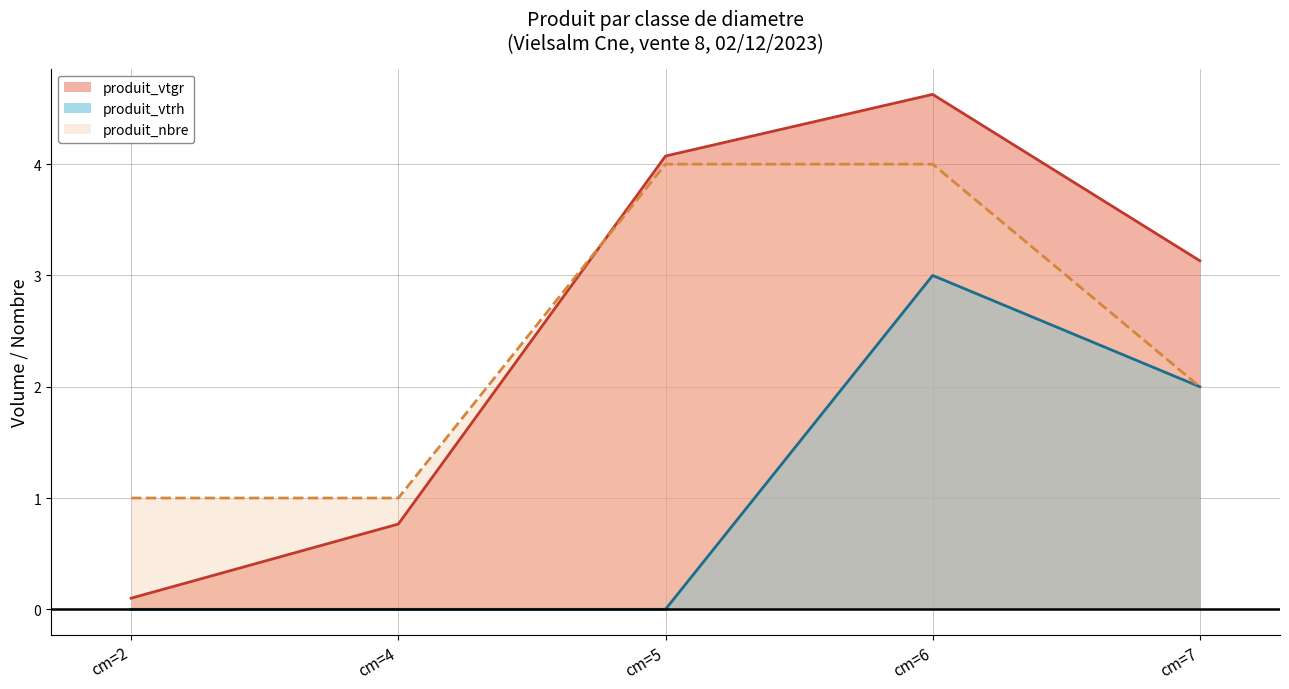

List the series in order of their peak value, highest first.

produit_vtgr (line), produit_nbre (line), produit_vtrh (line)